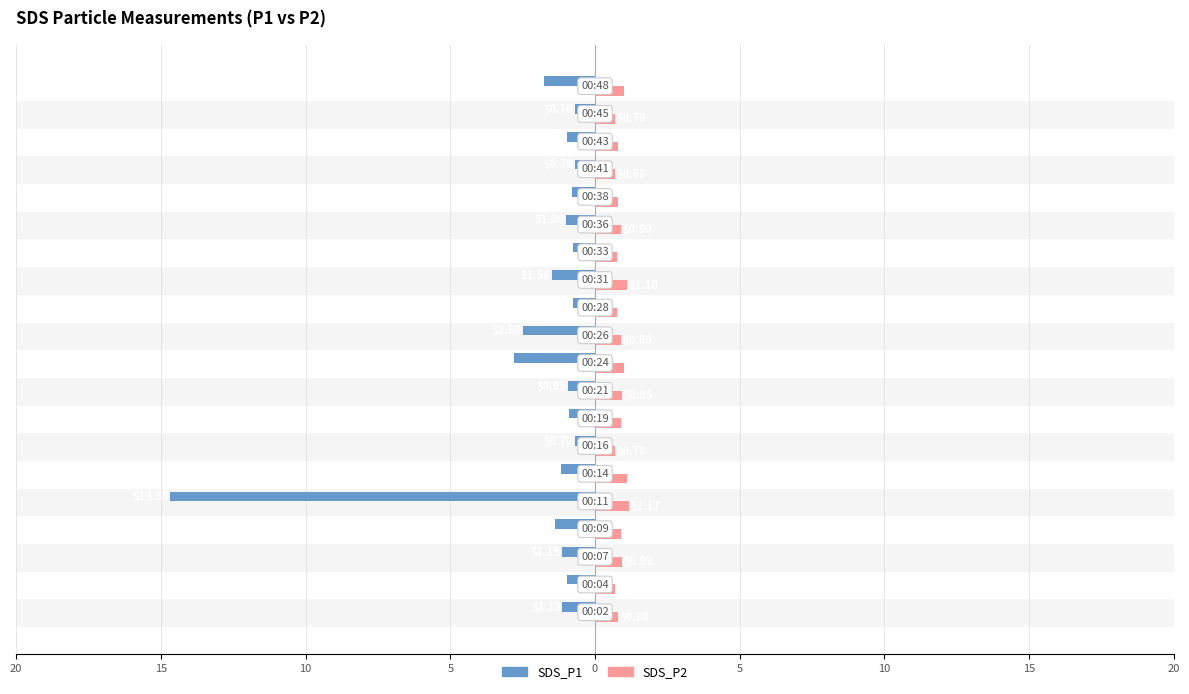

What are all the series names shown in the legend?

SDS_P1, SDS_P2